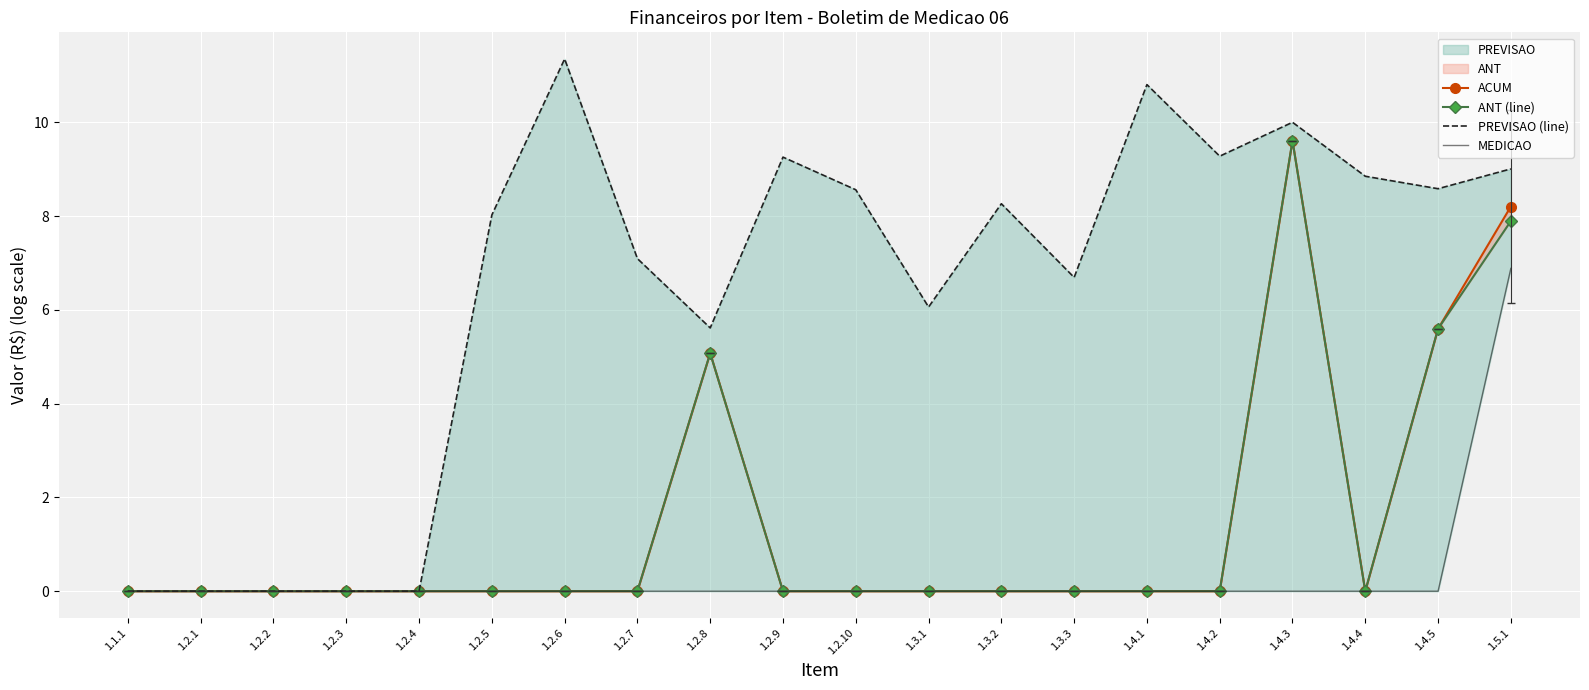

Which series has the largest range (max minus min)?

PREVISAO (line)